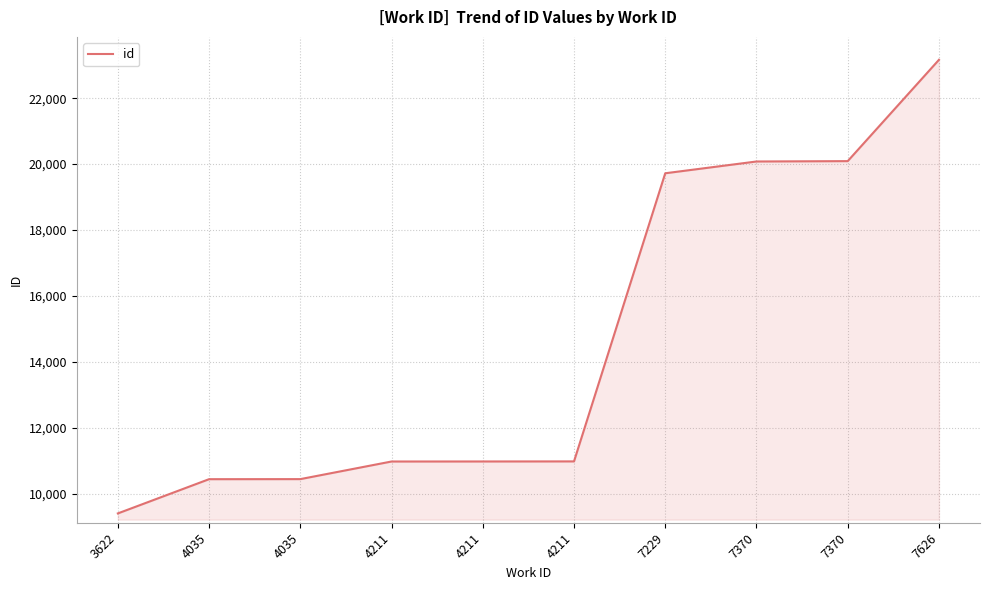

Reading left to right, what are all the values shown in this chart?

3622=9410	4035=10448	4035=10450	4211=10984	4211=10985	4211=10987	7229=19723	7370=20080	7370=20091	7626=23163